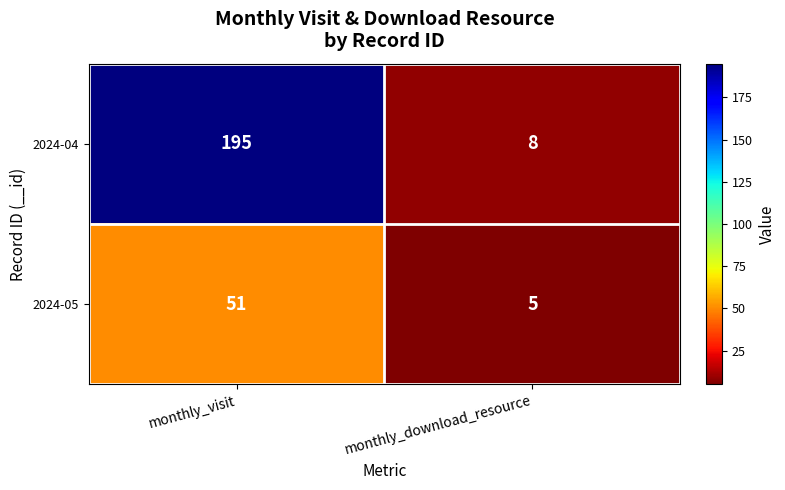

At how many categories does at least one series exceed 105?

1